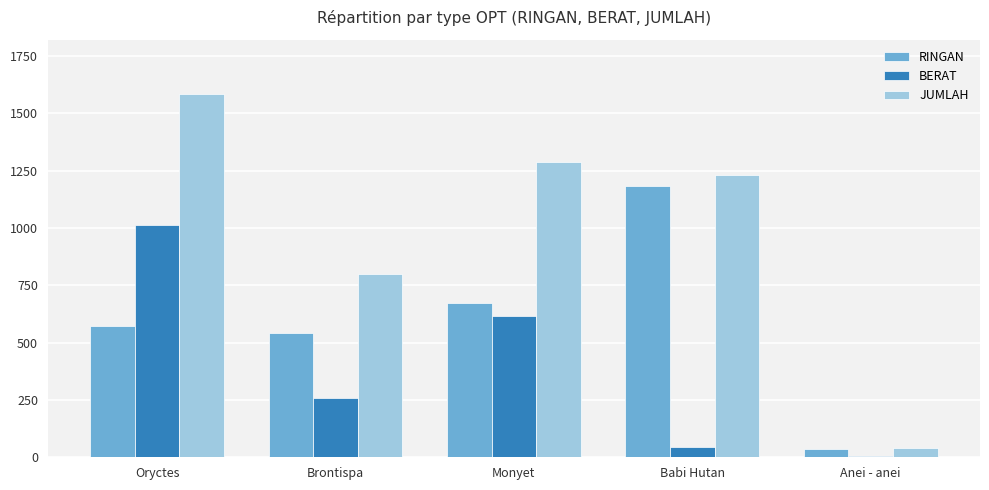

What are all the series names shown in the legend?

RINGAN, BERAT, JUMLAH